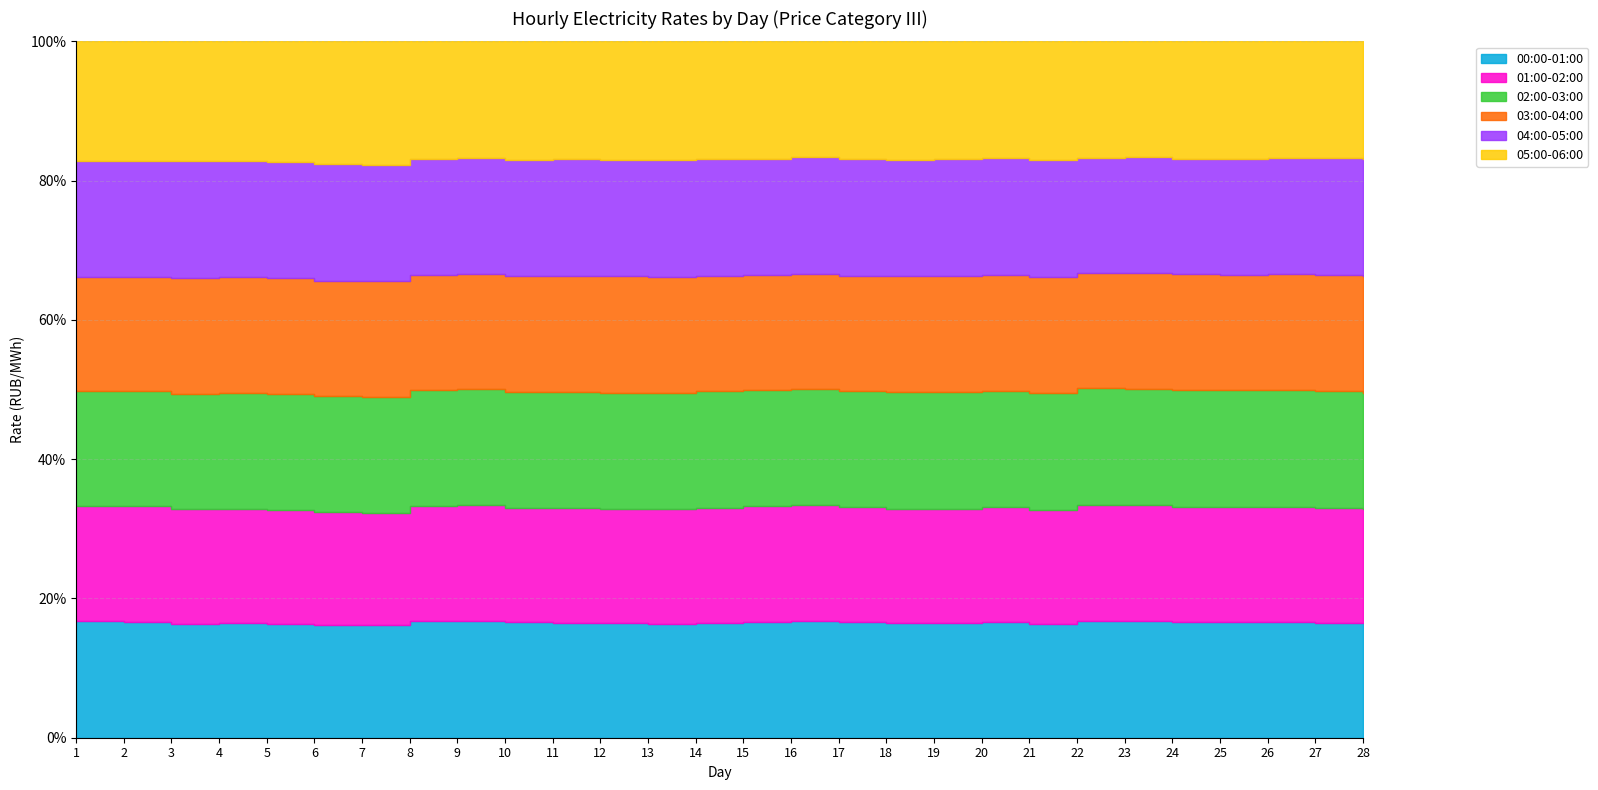

What is the value of the 03:00-04:00 point at the 15th from the left?

3678.1